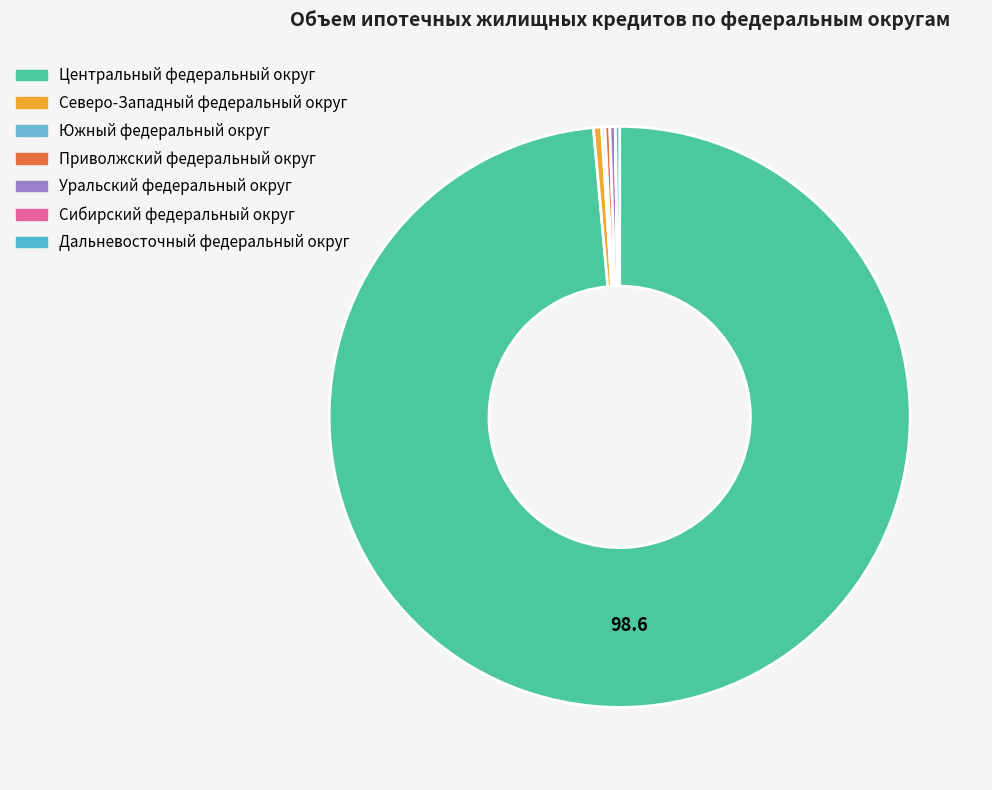

The Южный федеральный округ slice represents 0% of the pie. True or false?

True